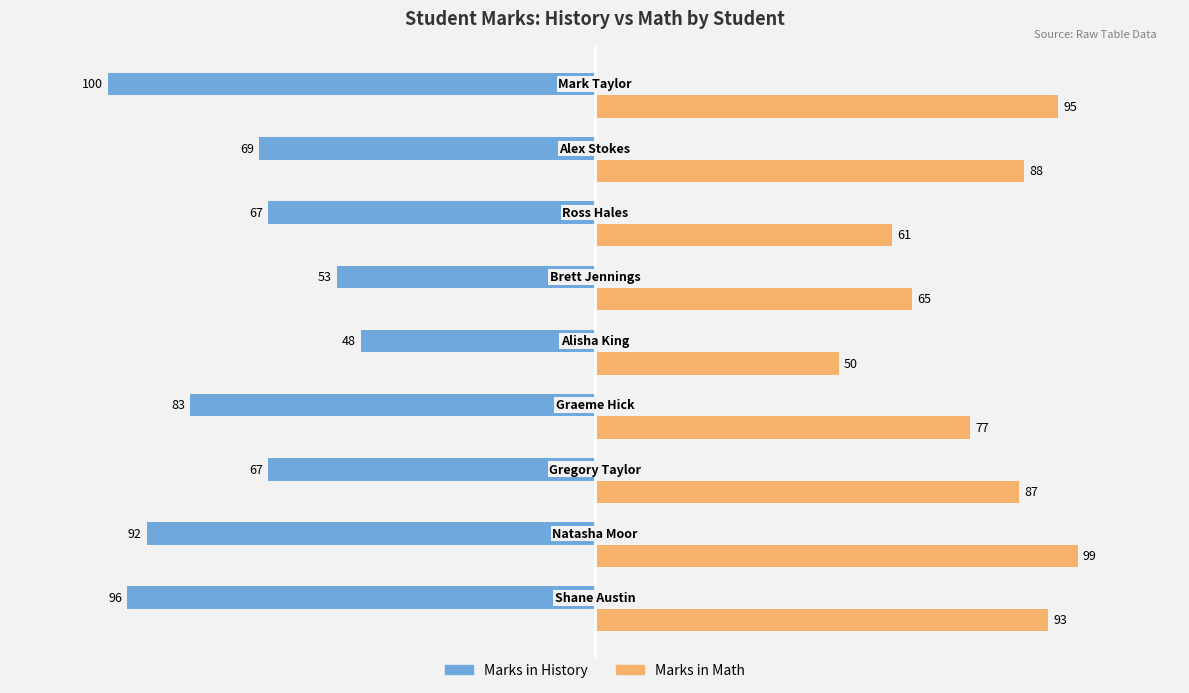

What is the sum of all Marks in History values?

-675